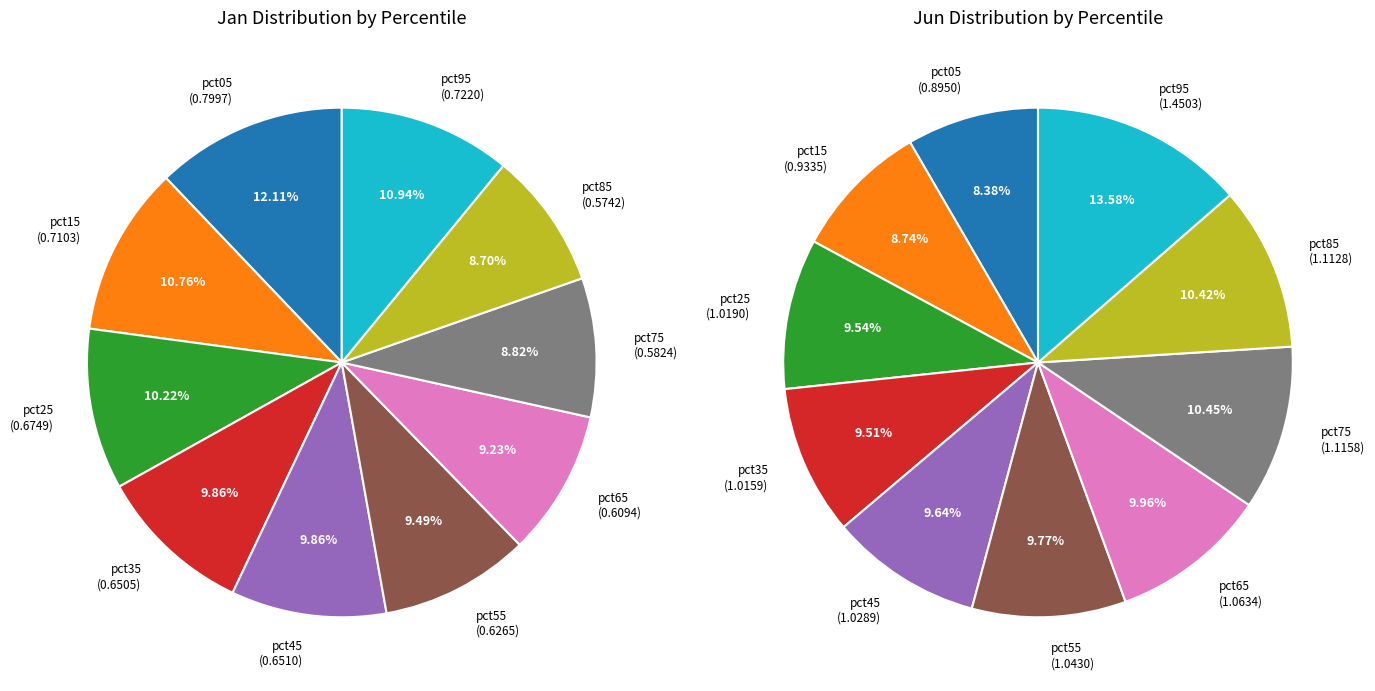

To the nearest percent, what is the average slice percentage?

10%